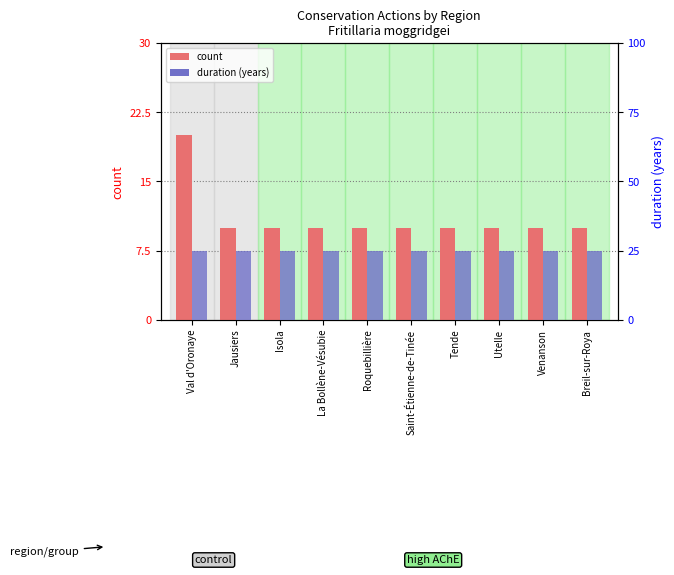

How many bars are there in total?

20